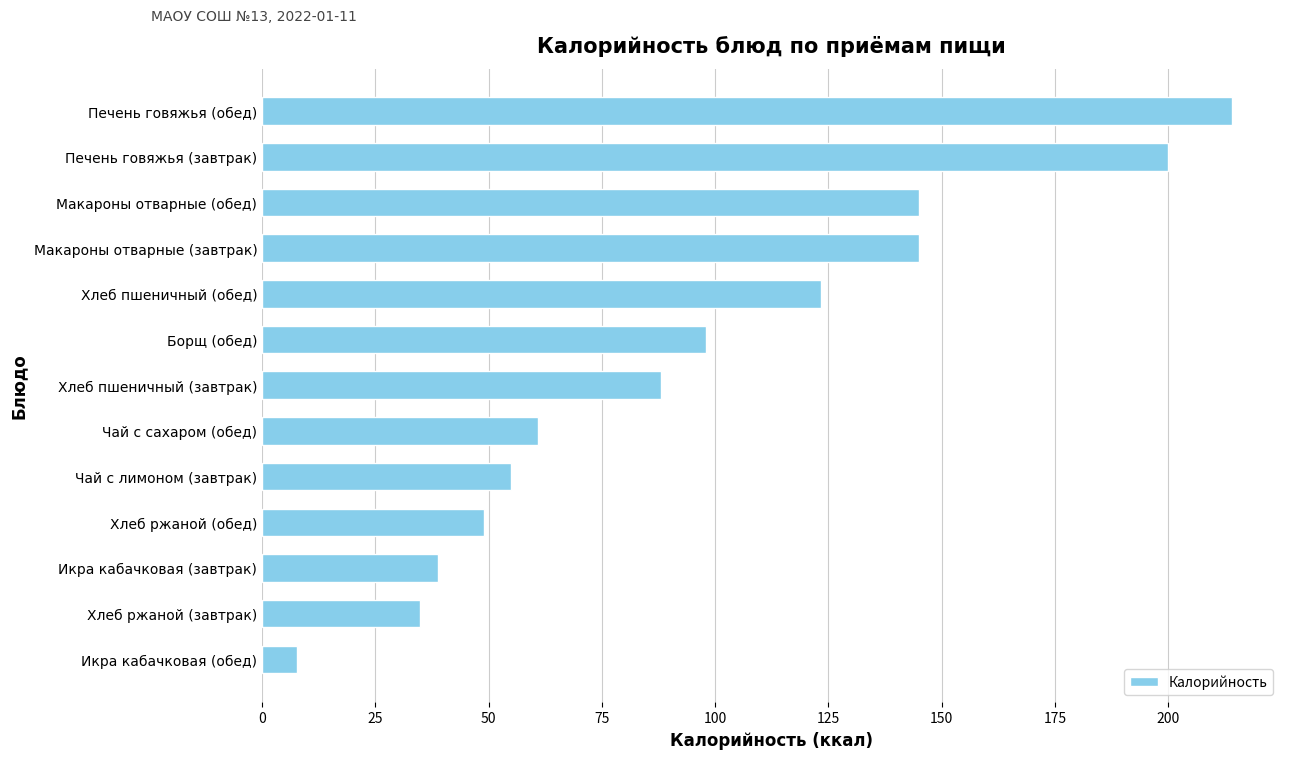

Which has a higher value, Хлеб пшеничный (обед) or Хлеб ржаной (завтрак)?

Хлеб пшеничный (обед)